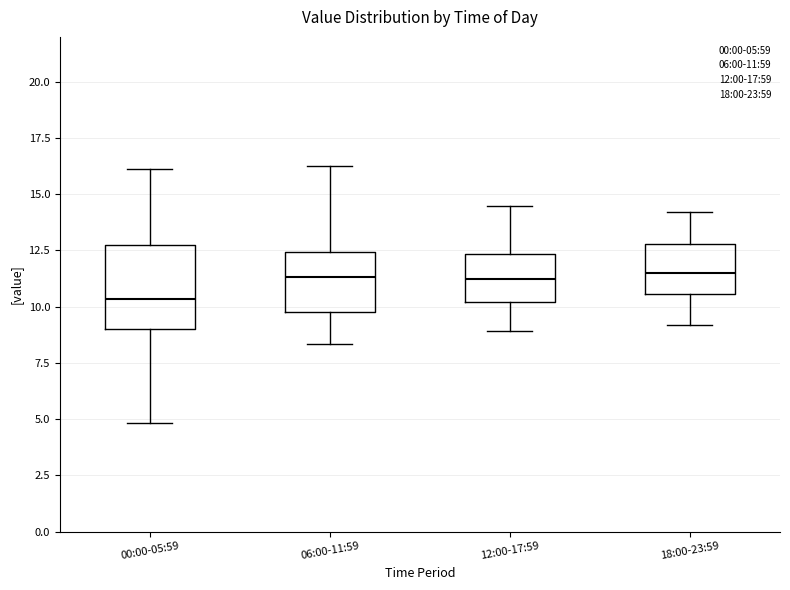

Reading left to right, transcribe this box plot: for each box, give where its median line is, the range the box spans, and where its two whiskers end, as read against the y-axis. The values are not printed on the chart, so give them approximately, as read against the axis.

00:00-05:59: median 10.5, box 9.0 to 13.0, whiskers 5.0 to 16.0
06:00-11:59: median 11.5, box 10.0 to 12.5, whiskers 8.5 to 16.5
12:00-17:59: median 11.5, box 10.0 to 12.5, whiskers 9.0 to 14.5
18:00-23:59: median 11.5, box 10.5 to 13.0, whiskers 9.0 to 14.0